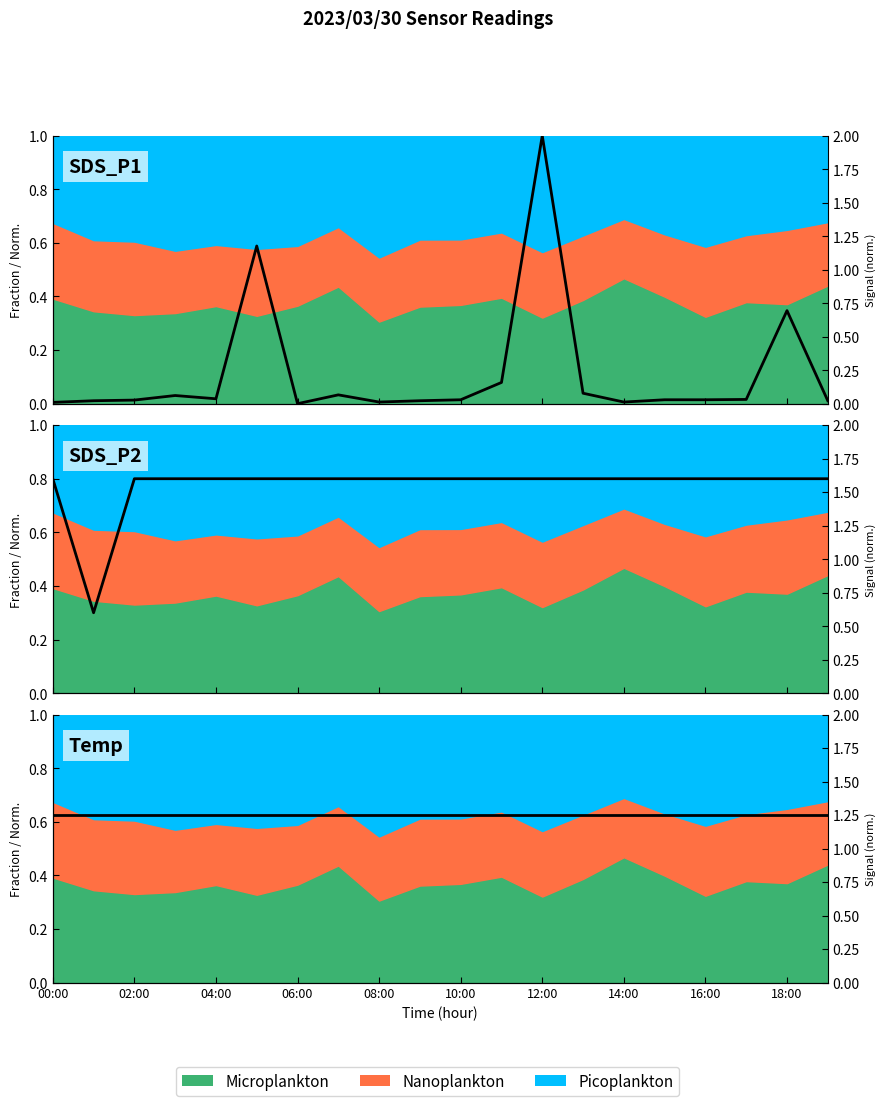

Between which two adjacent categories do Temp and SDS_P1 first intersect?

11 and 12